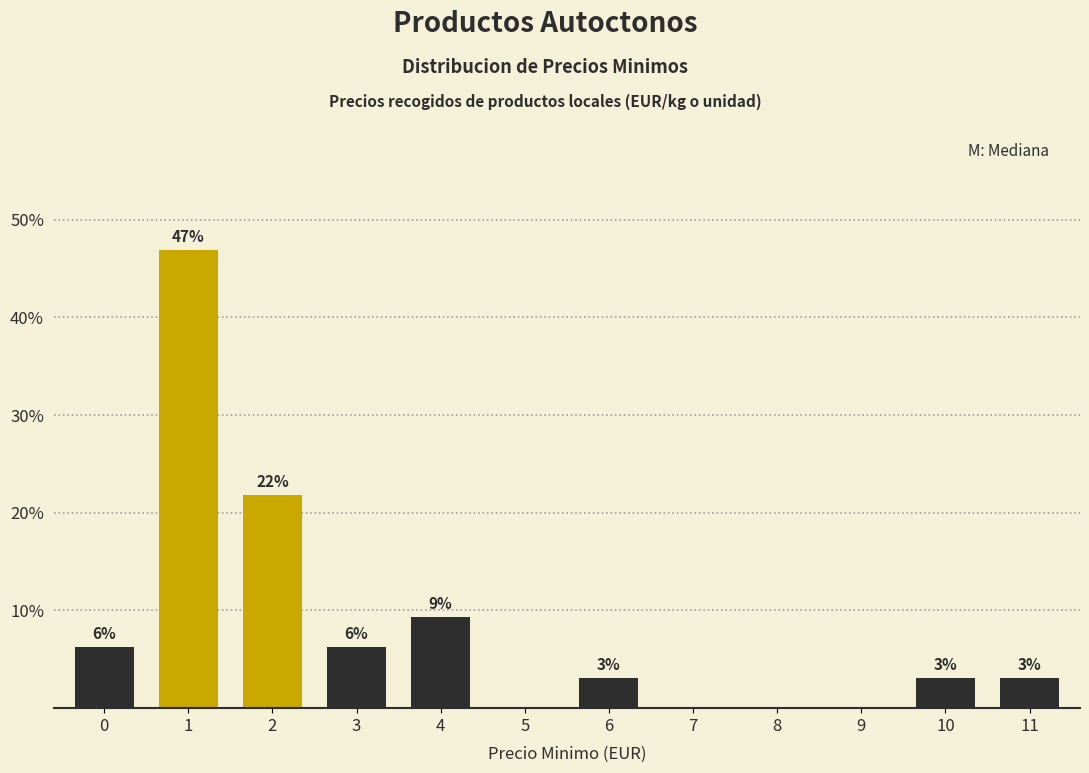

Are the bars horizontal?

No